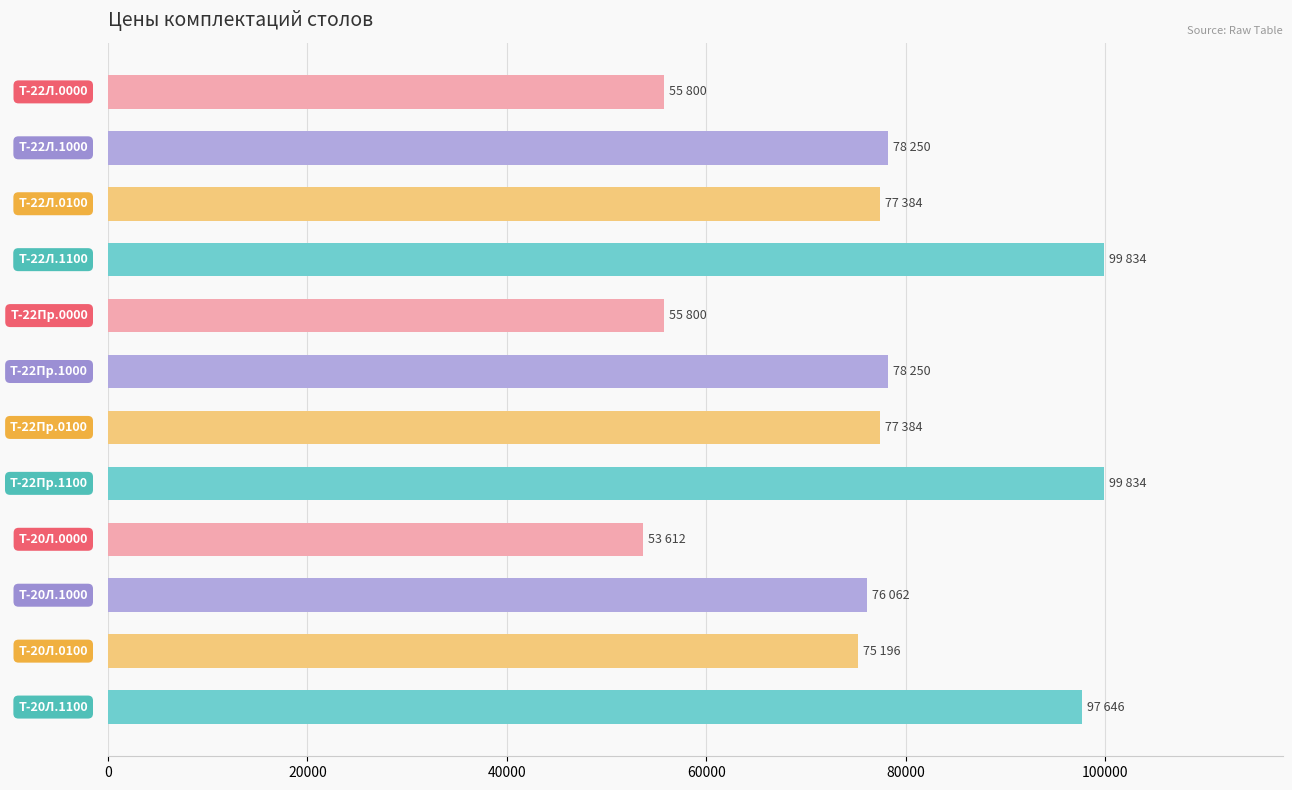

How many bars are there in total?

12